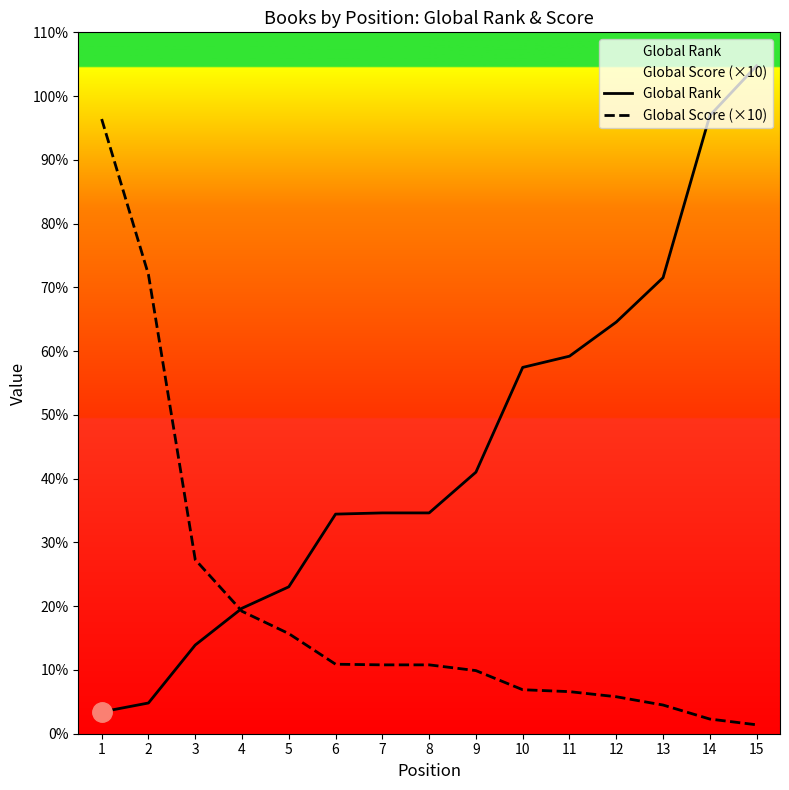

How many lines are shown in the chart?

2